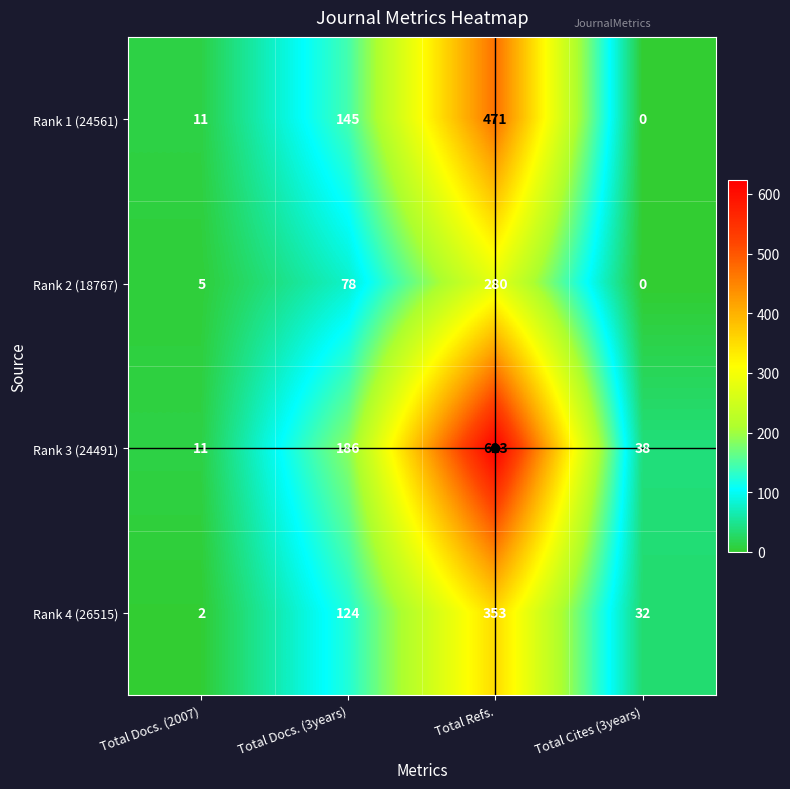

Rank the series at Total Docs. (3years) from lowest to highest value.

Rank 2 (18767), Rank 4 (26515), Rank 1 (24561), Rank 3 (24491)